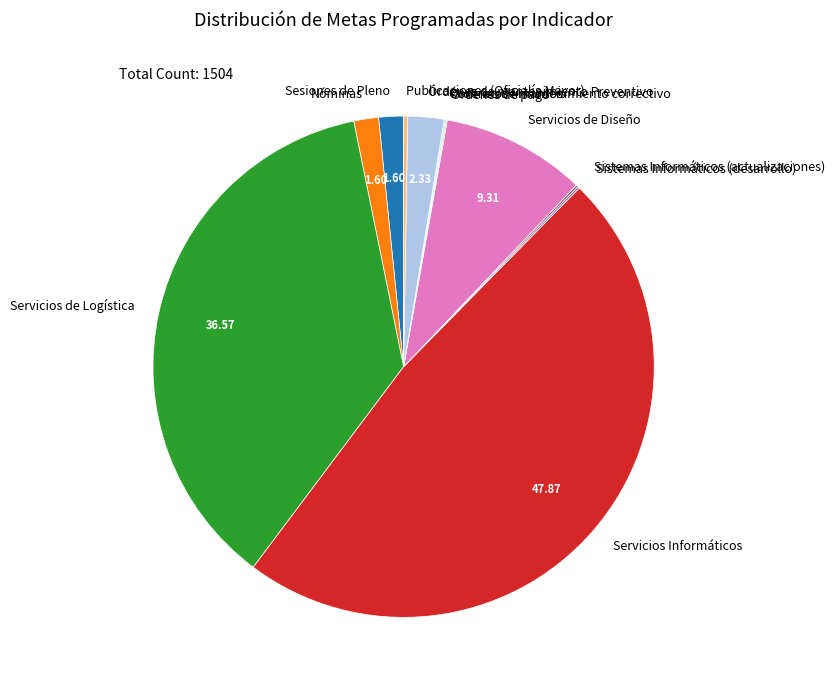

Is Sesiones de Pleno the majority of the pie?

No